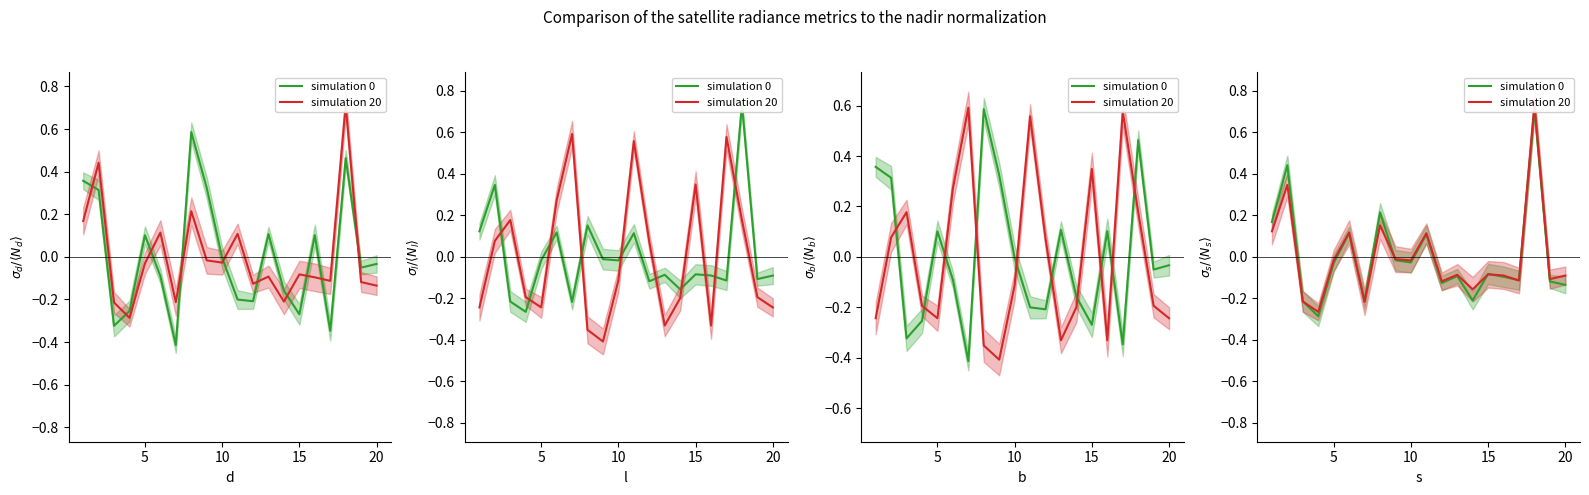

Which series has the largest total across all categories?

simulation 20